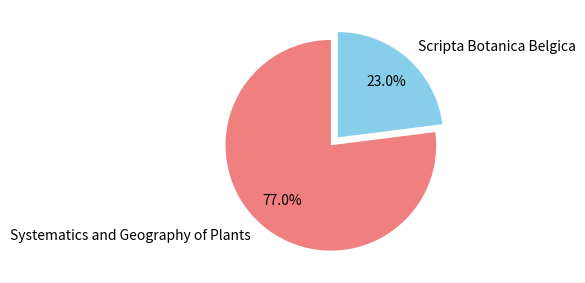

What is the total percentage of Systematics and Geography of Plants and Scripta Botanica Belgica?

100.0%